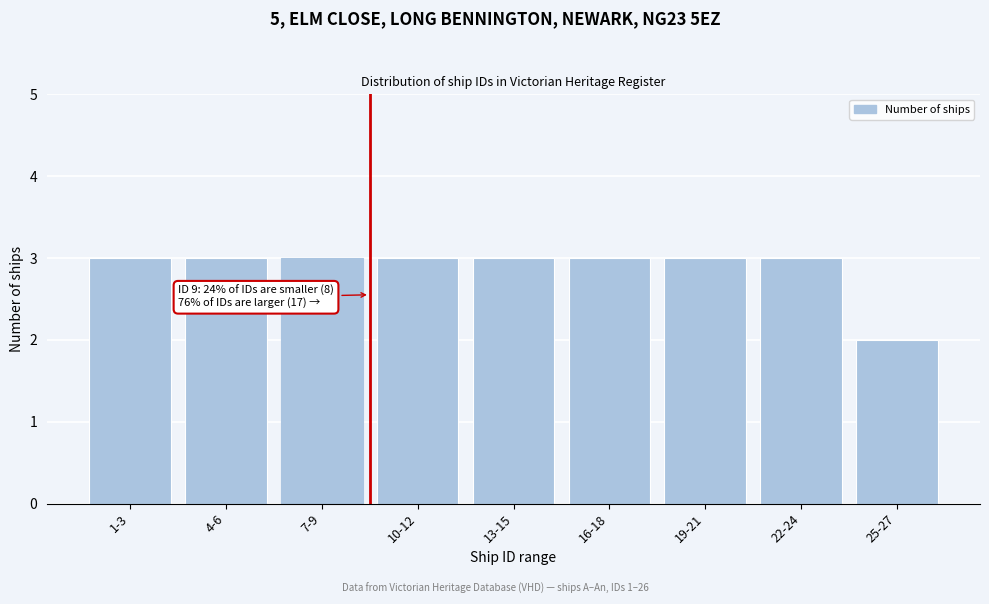

Reading left to right, extract all data points from this chart.

1-3=3	4-6=3	7-9=3	10-12=3	13-15=3	16-18=3	19-21=3	22-24=3	25-27=2